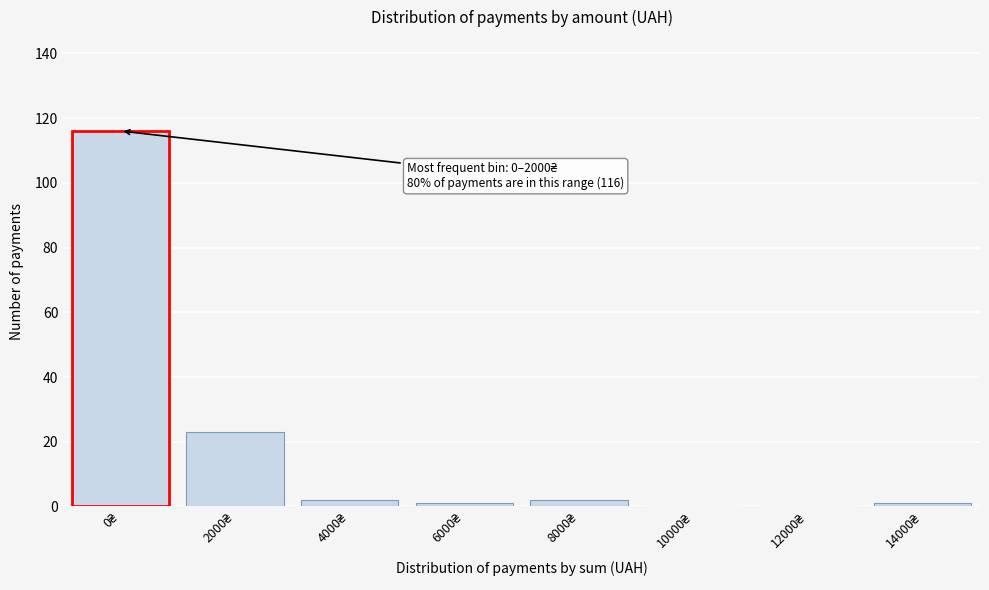

What is the maximum value shown in the chart?

116